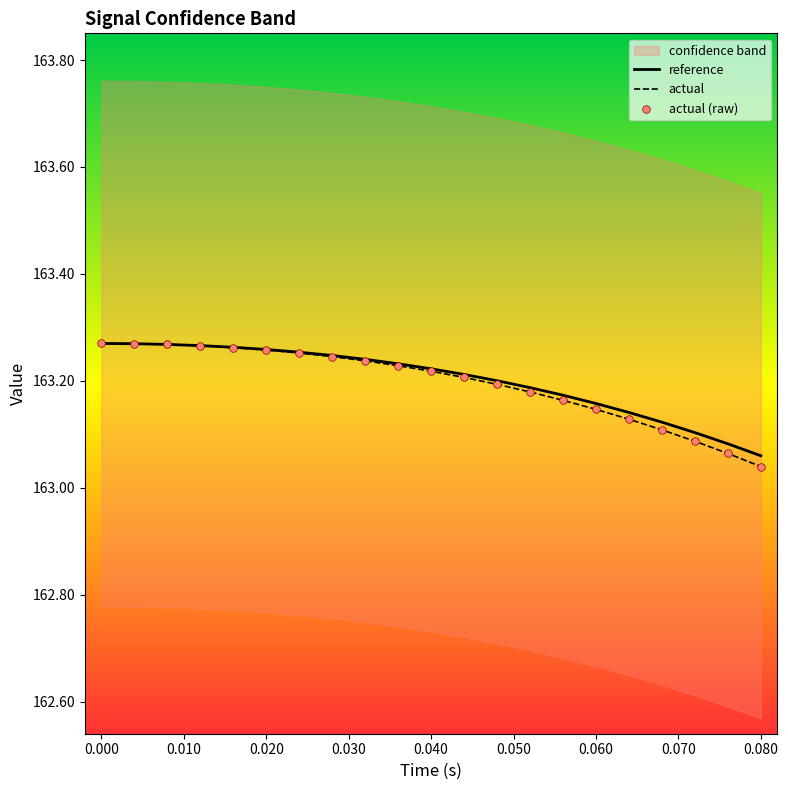

Which series has the largest total across all categories?

reference